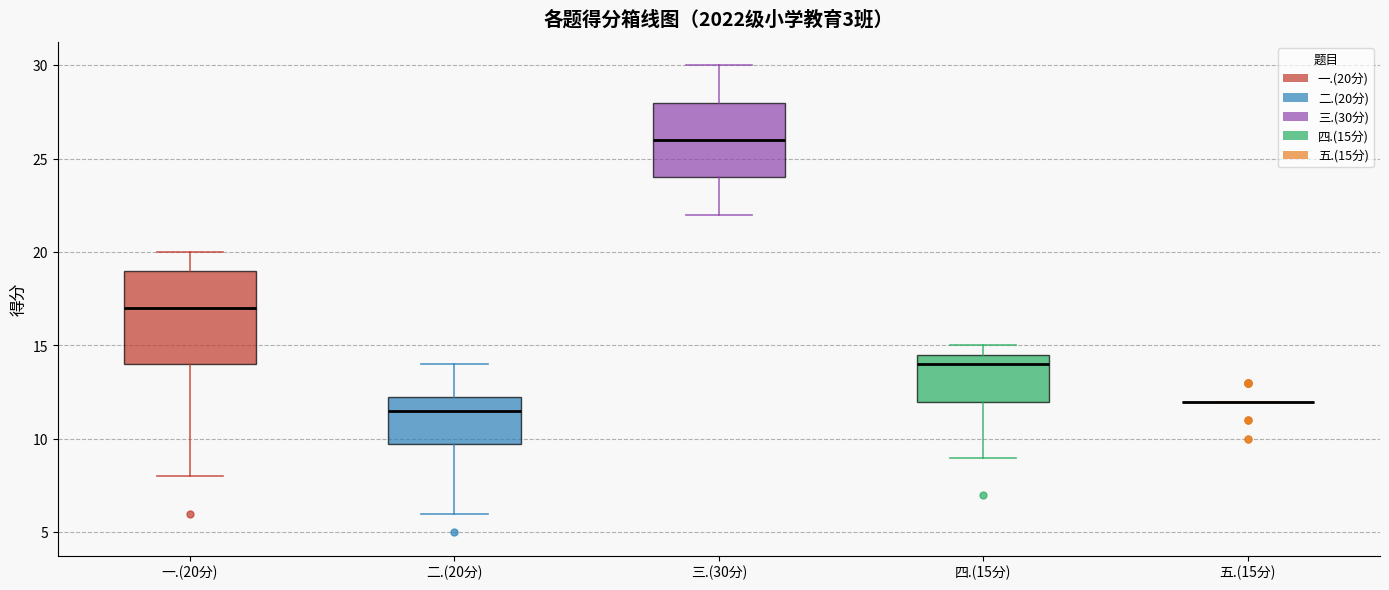

Reading left to right, transcribe this box plot: for each box, give where its median line is, the range the box spans, and where its two whiskers end, as read against the y-axis. The values are not printed on the chart, so give them approximately, as read against the axis.

一.(20分): median 17.0, box 14.0 to 19.0, whiskers 8.0 to 20.0
二.(20分): median 11.5, box 10.0 to 12.5, whiskers 6.0 to 14.0
三.(30分): median 26.0, box 24.0 to 28.0, whiskers 22.0 to 30.0
四.(15分): median 14.0, box 12.0 to 14.5, whiskers 9.0 to 15.0
五.(15分): box collapsed to a line at 12.0, whiskers 12.0 to 12.0